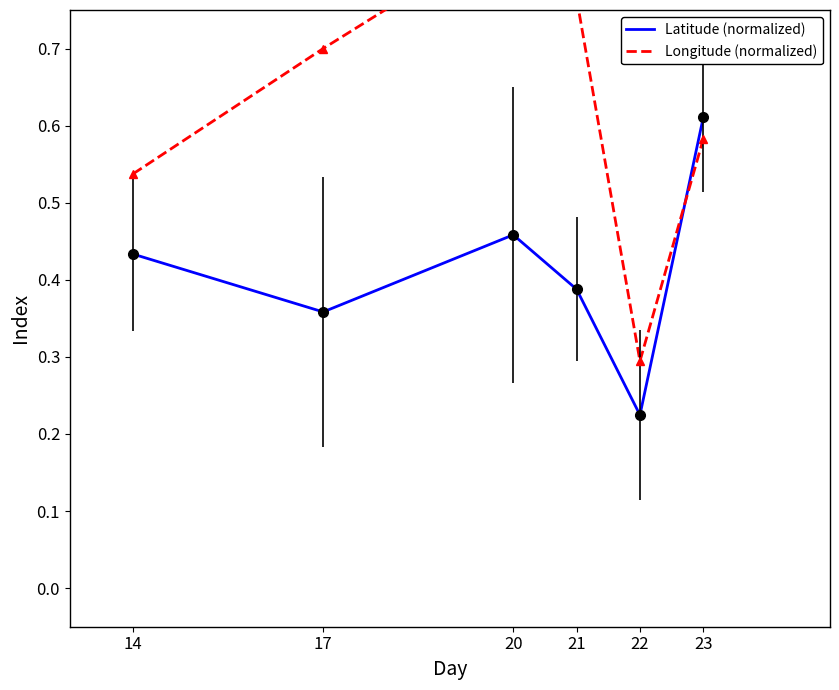

What is the difference between the second highest and second lowest values in the Longitude (normalized) series?

0.2